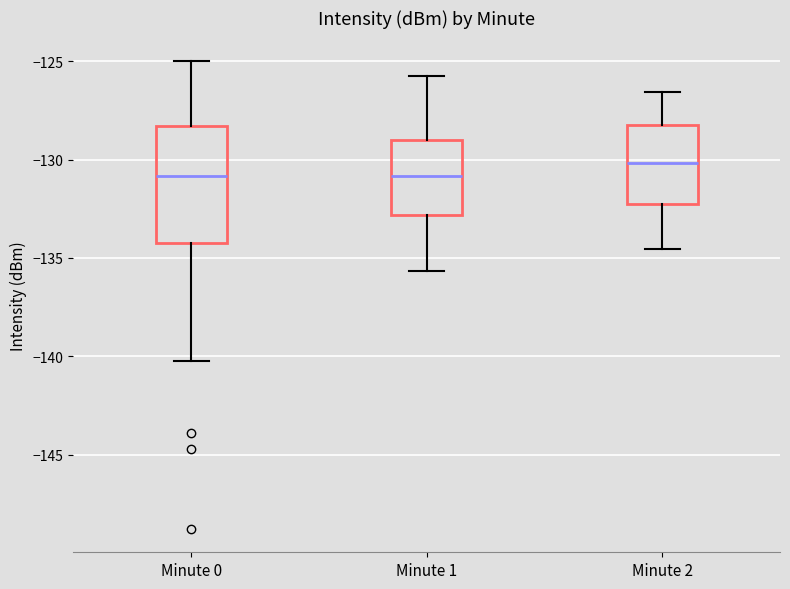

Reading left to right, transcribe this box plot: for each box, give where its median line is, the range the box spans, and where its two whiskers end, as read against the y-axis. The values are not printed on the chart, so give them approximately, as read against the axis.

Minute 0: median -131.0, box -134.5 to -128.5, whiskers -140.0 to -125.0
Minute 1: median -131.0, box -133.0 to -129.0, whiskers -135.5 to -125.5
Minute 2: median -130.0, box -132.0 to -128.5, whiskers -134.5 to -126.5